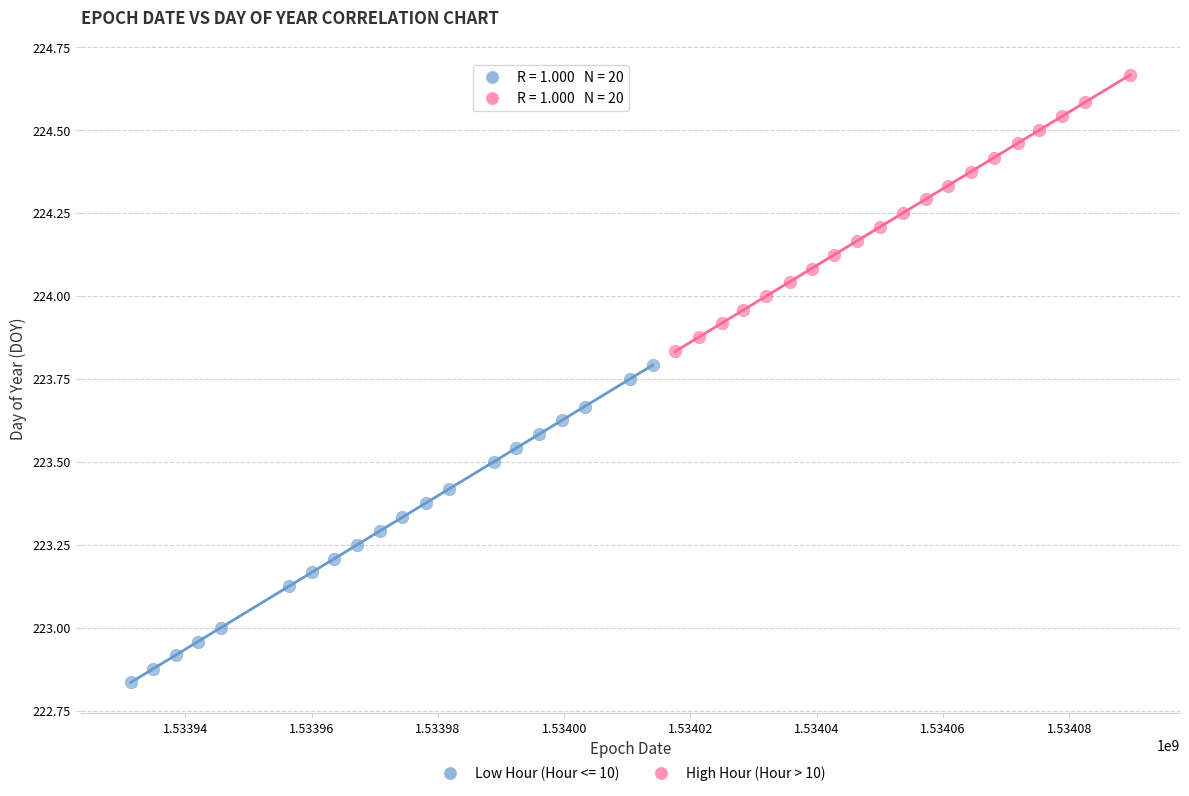

Which series reaches the minimum Y coordinate?

Low Hour (Hour <= 10)